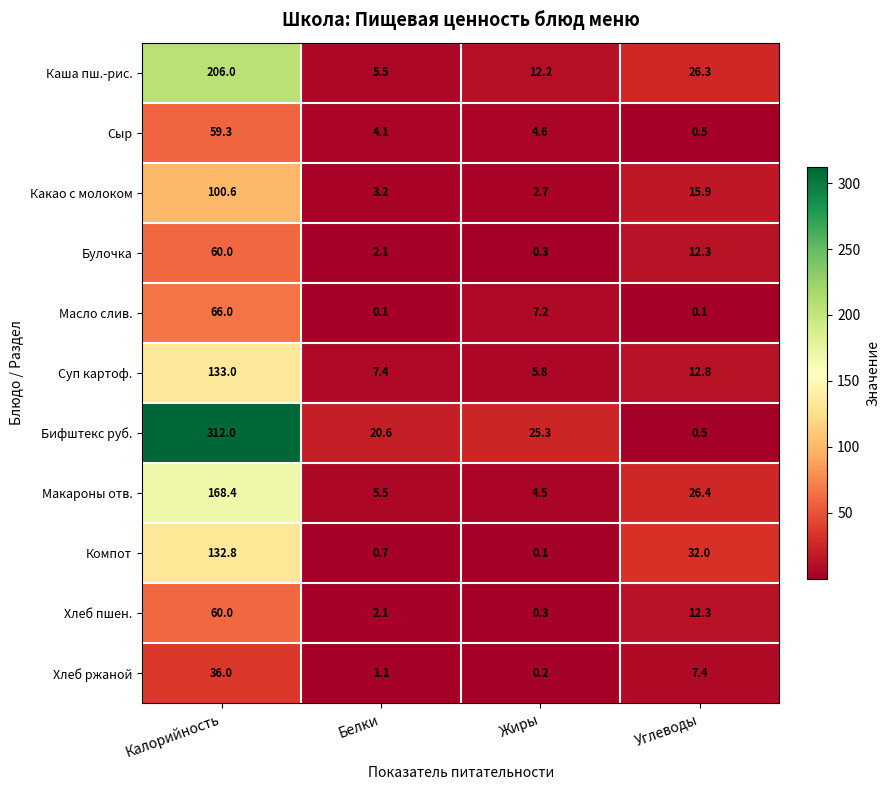

Which series has the widest spread of values?

Бифштекс руб.